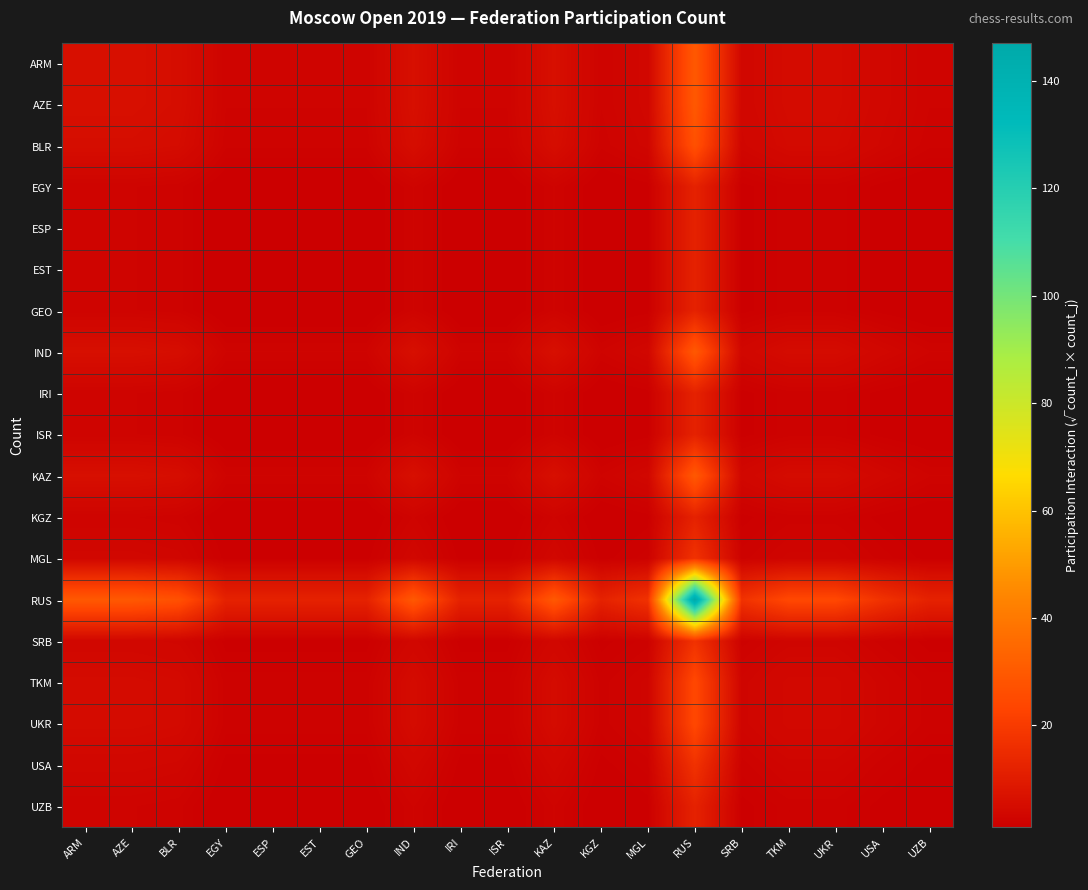

At which category does the chart reach its peak across all series?

RUS